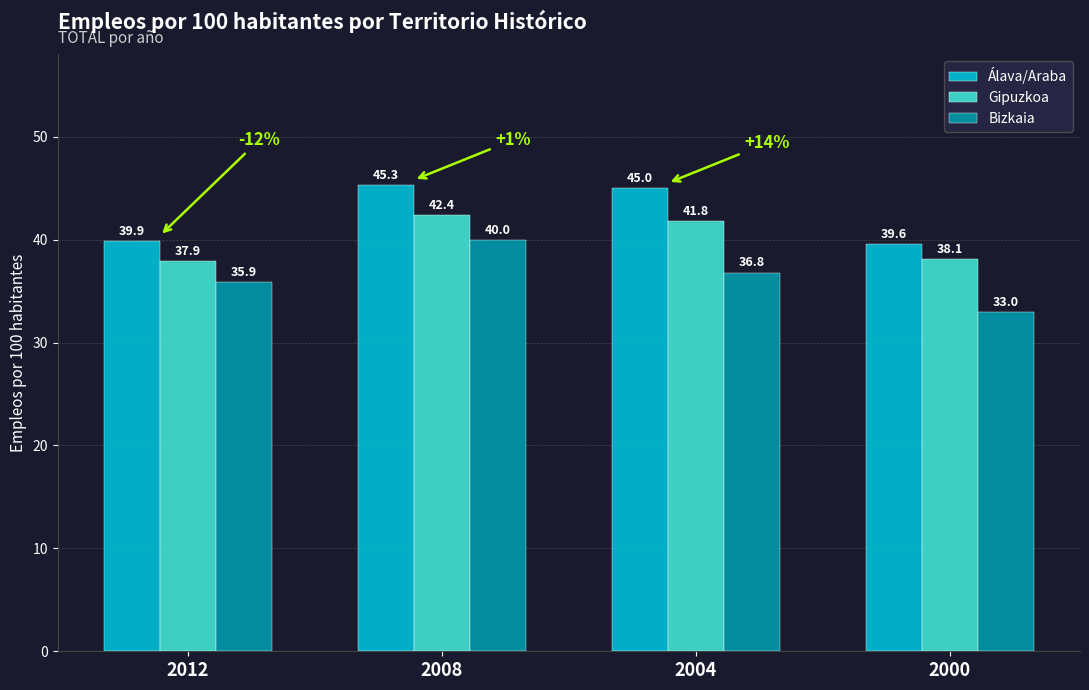

List the series in order of their peak value, lowest first.

Bizkaia, Gipuzkoa, Álava/Araba